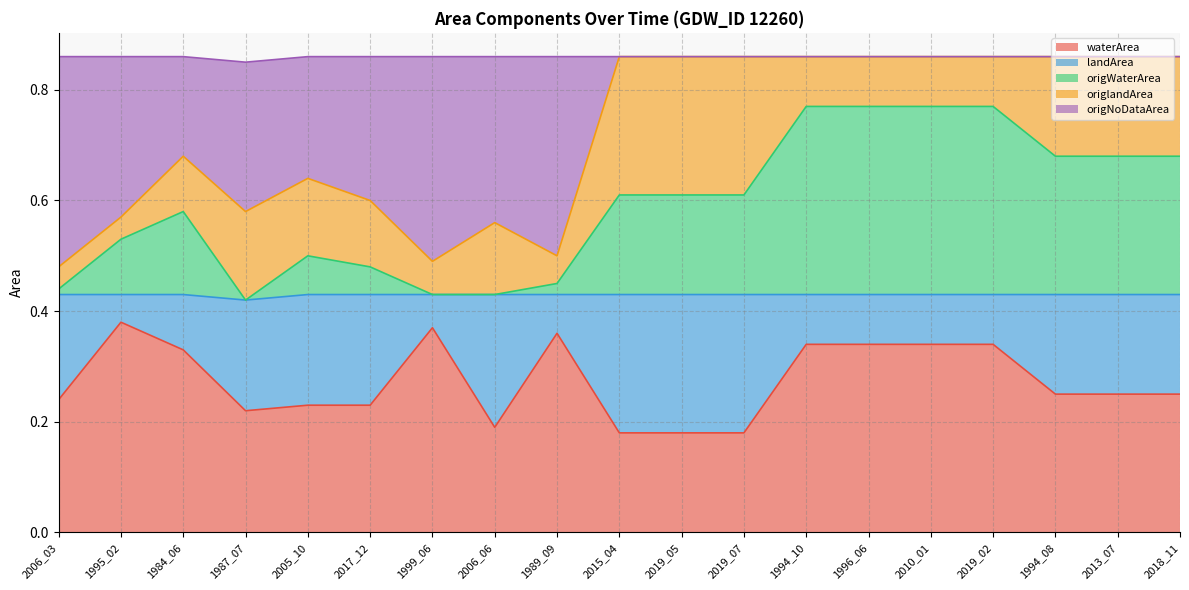

True or false: waterArea and origWaterArea cross at least once.

False